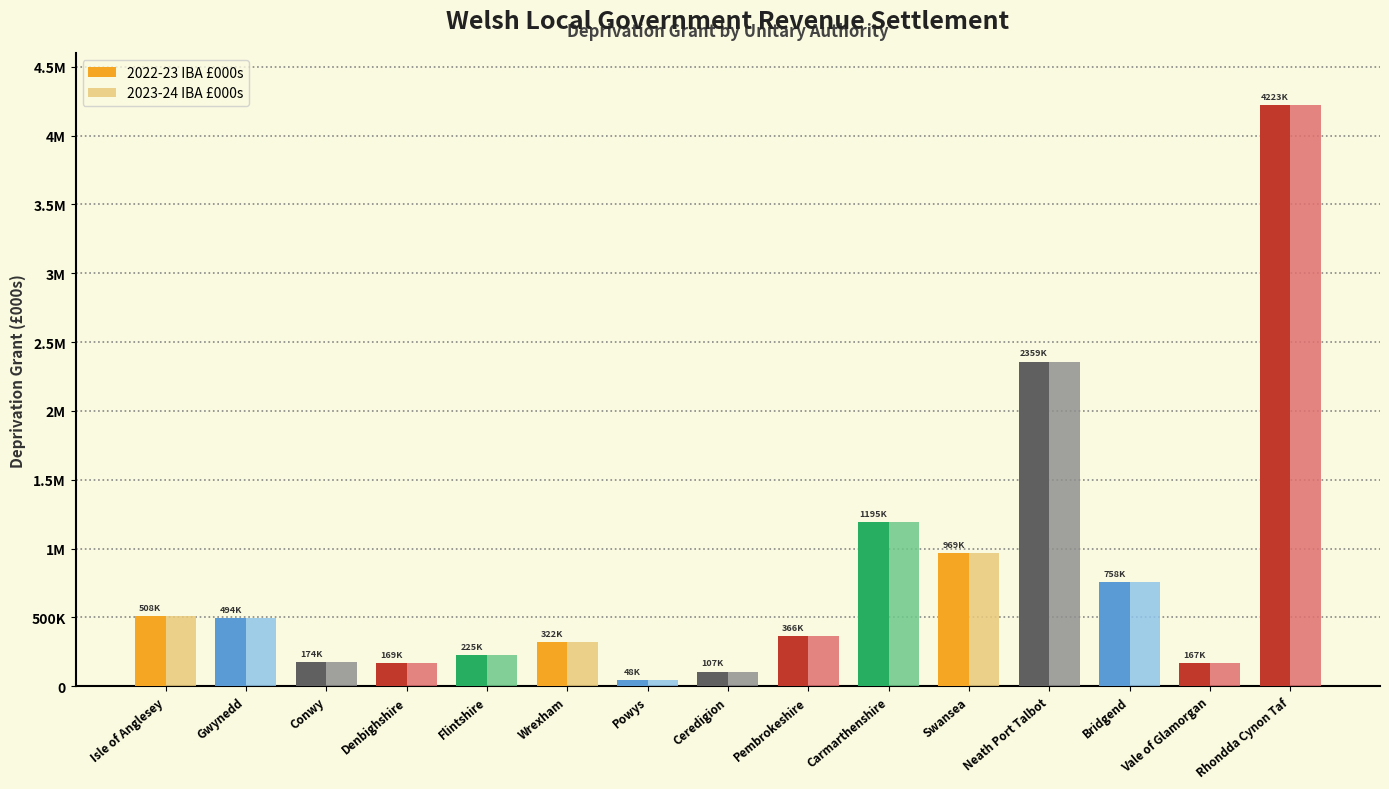

Reading right to left, list all the values displayed in this chart.

2022-23 IBA £000s: 4223497.2	167442.5	757871.5	2358764.3	969377.4	1194545.5	365928.6	107276.2	47934.3	321698.5	225093.5	168517.7	174108.7	493834.4	508247.2
2023-24 IBA £000s: 4223497.2	167442.5	757871.5	2358764.3	969377.4	1194545.5	365928.6	107276.2	47934.3	321698.5	225093.5	168517.7	174108.7	493834.4	508247.2